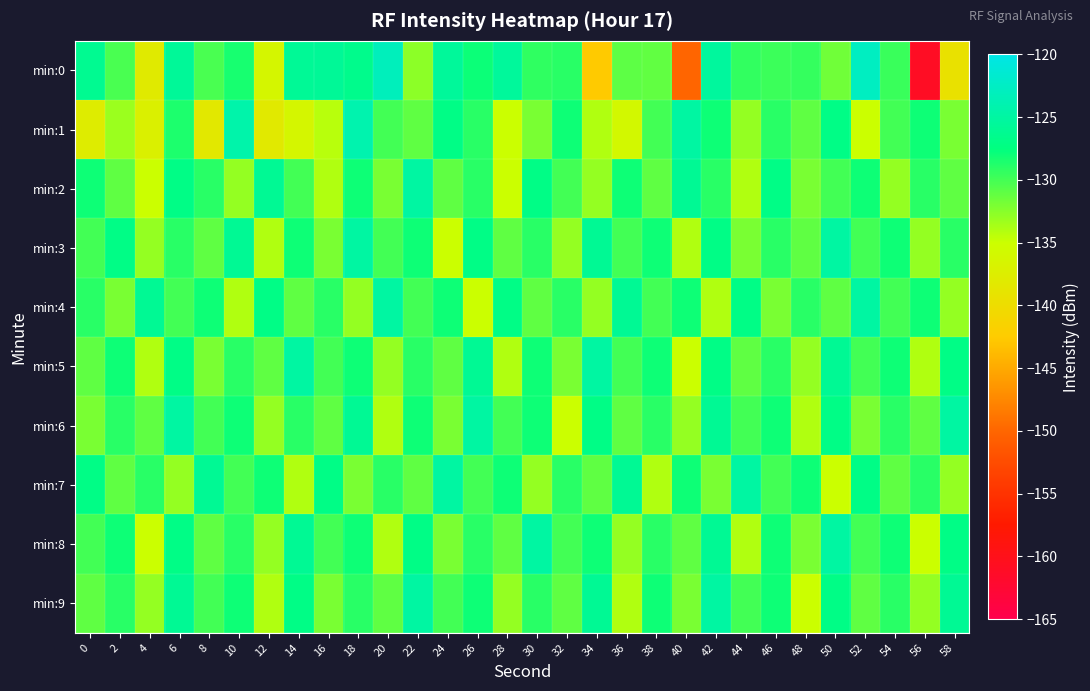

What is the total value across all series at 4?

-1331.2